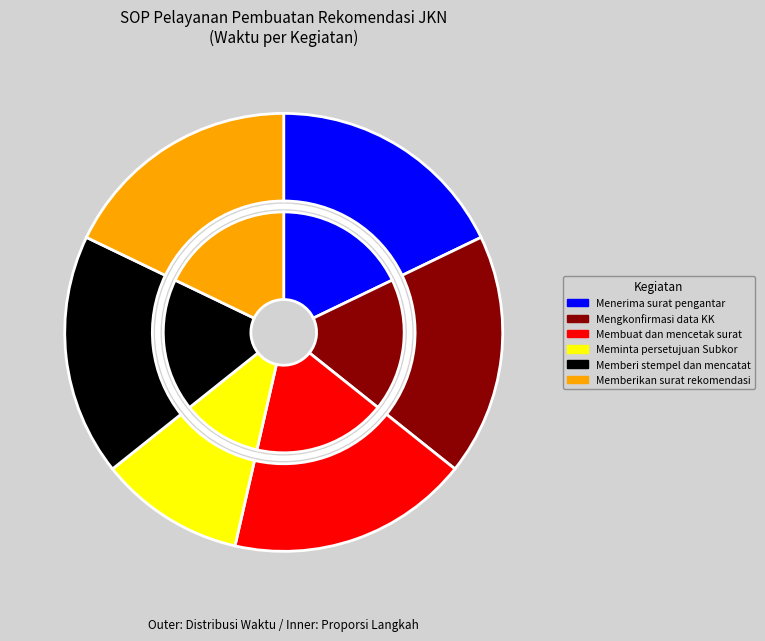

What portion of the pie excludes Meminta persetujuan Subkor?

89.3%